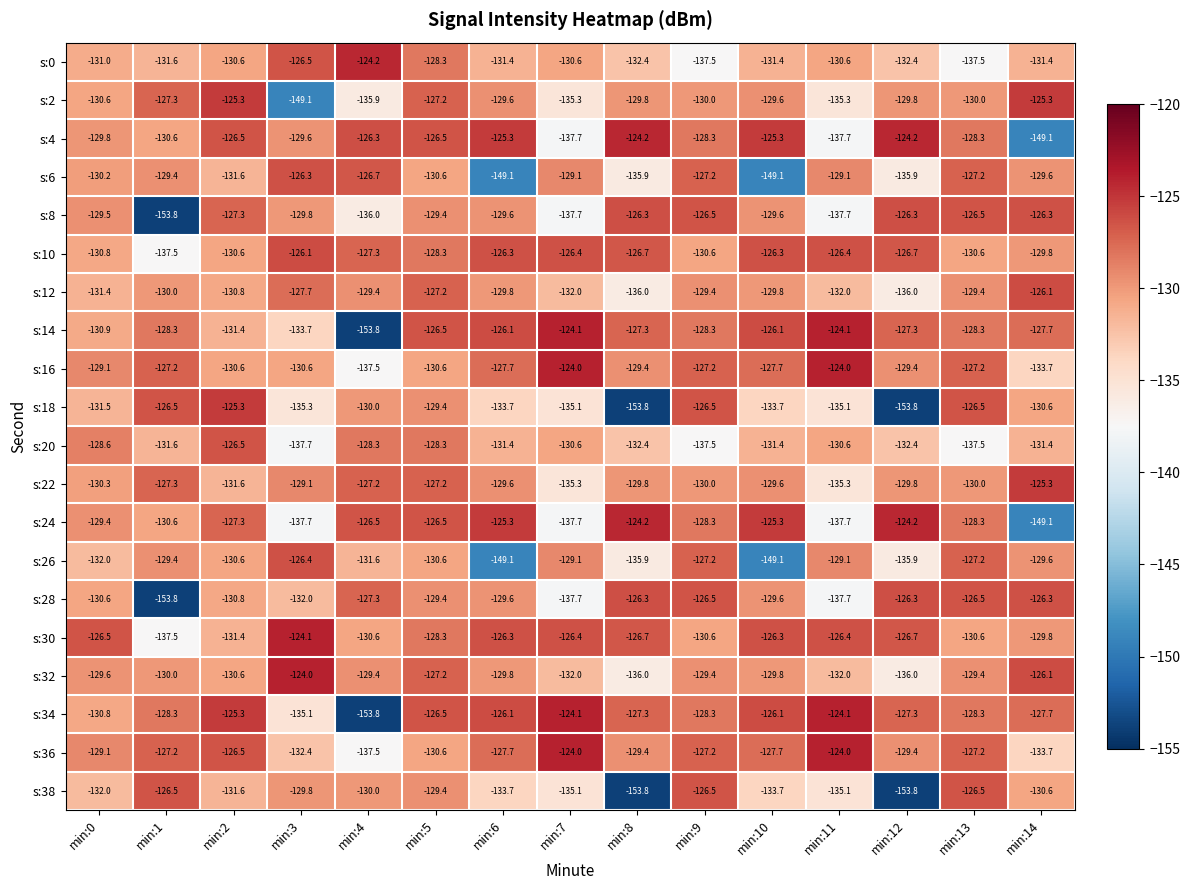

Is the value of s:8 at min:8 greater than the value of s:38 at min:10?

Yes